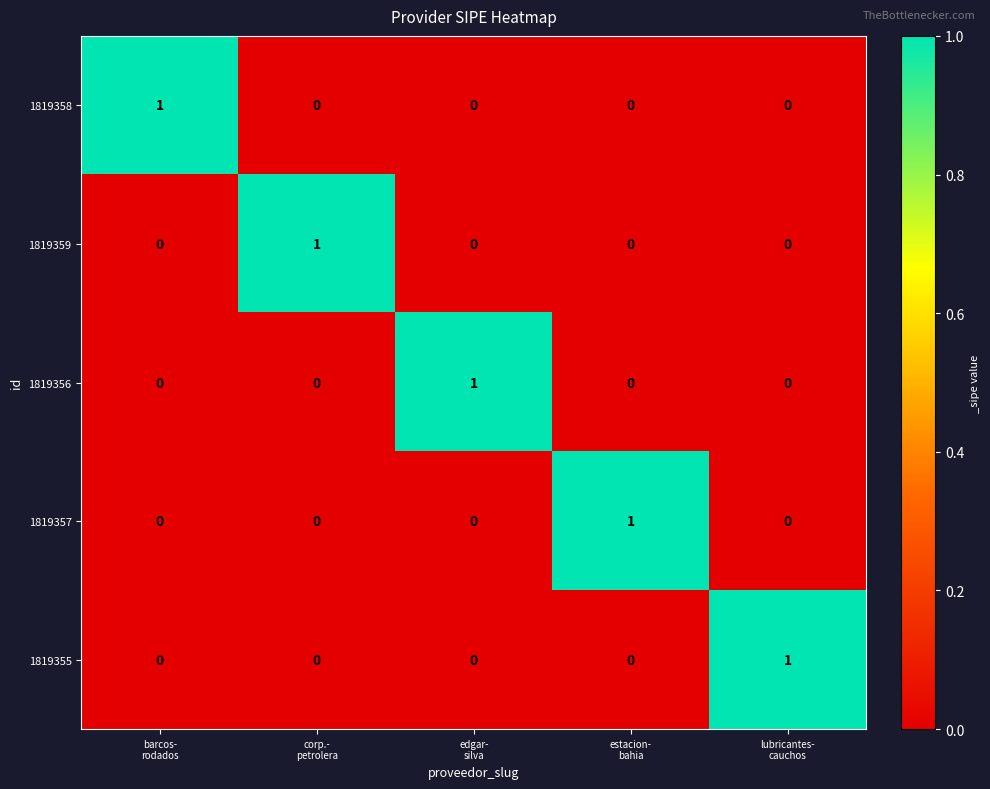

Count the 1819356 values in the range 0 to 1.

5